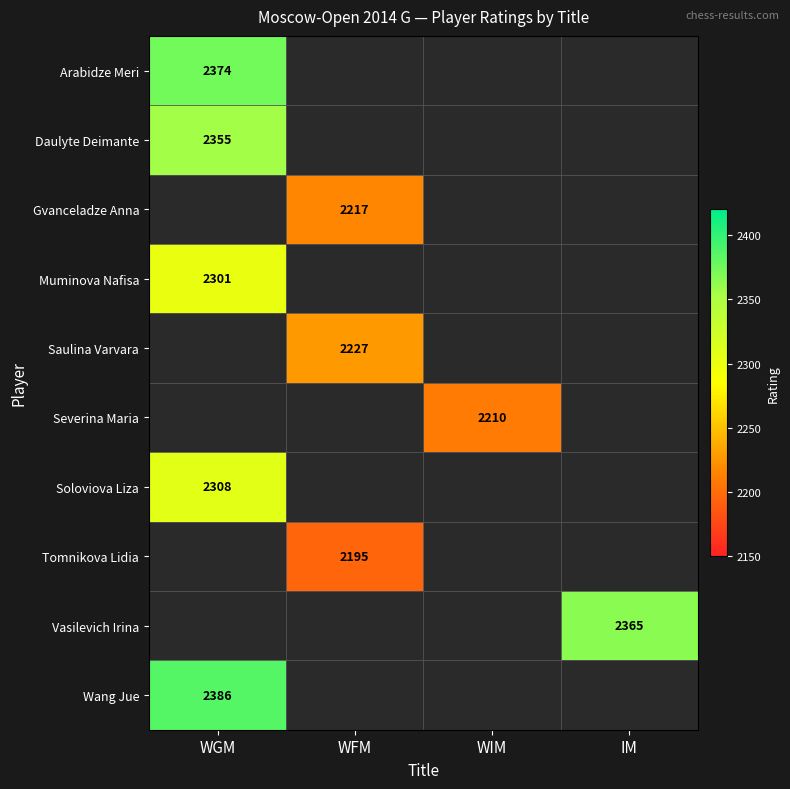

True or false: Tomnikova Lidia has a value of 2195 at WFM.

True